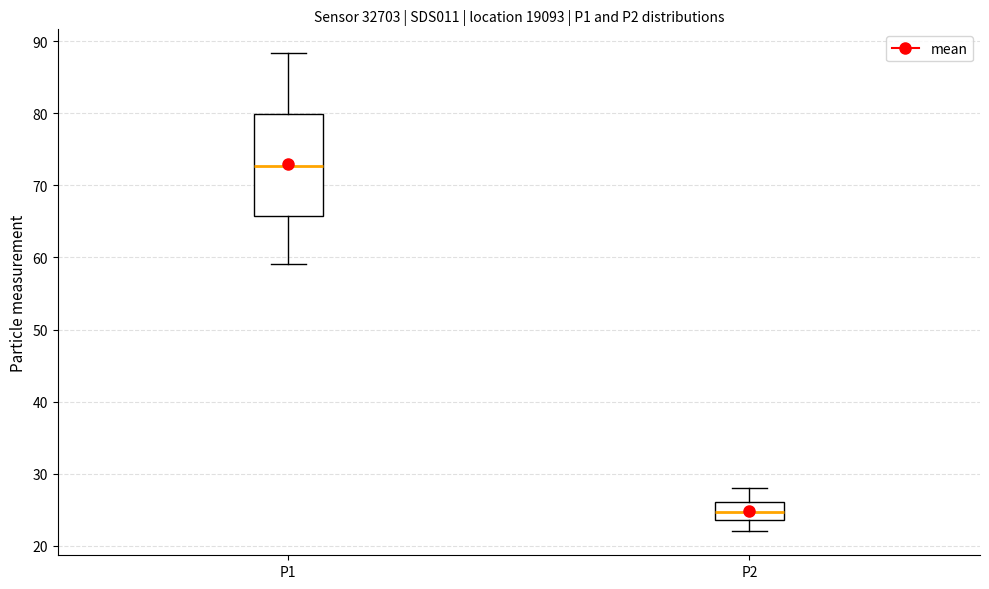

Which box has the lowest median line?

P2